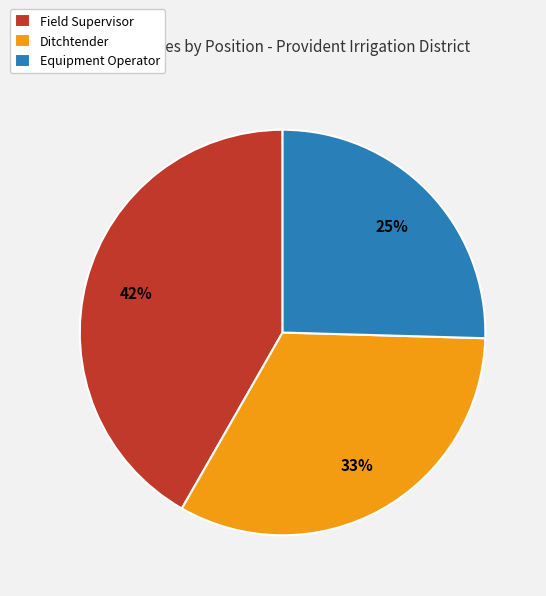

Rank the categories by value from highest to lowest.

Field Supervisor, Ditchtender, Equipment Operator